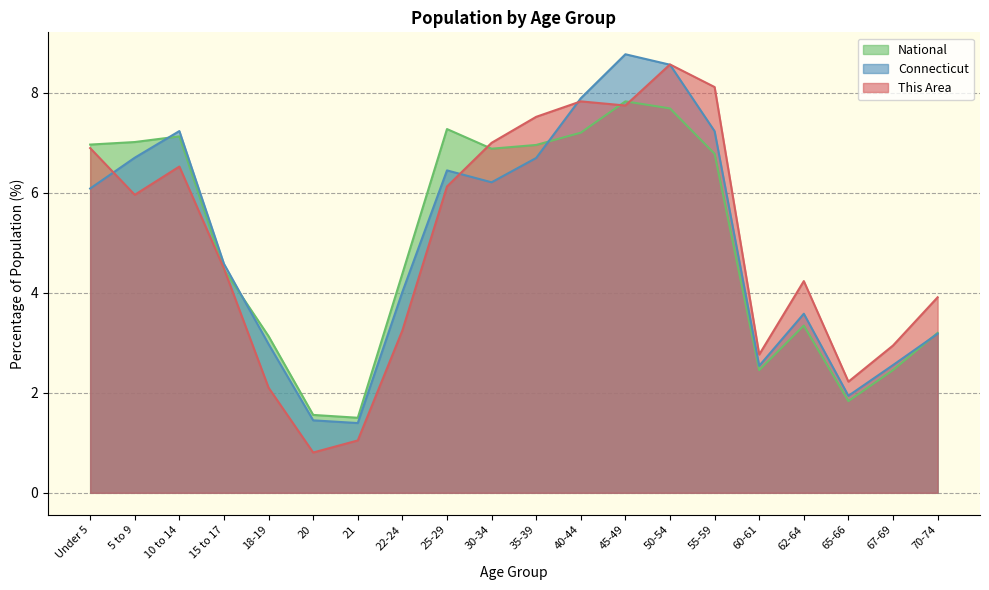

How many distinct data groups are displayed?

3